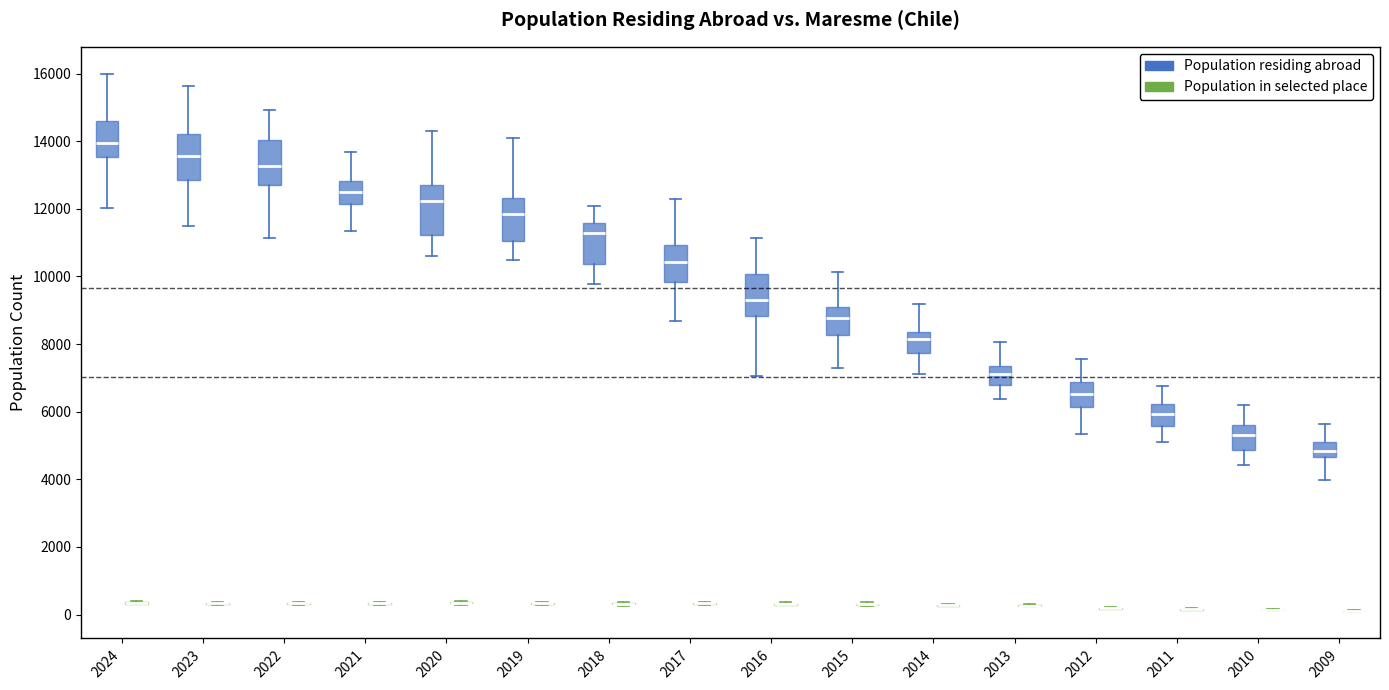

Reading left to right, read every box against the y-axis: the position of its median line, the range the box covers, and the ends of its whiskers. The values are not printed on the chart, so give them approximately, as read against the axis.

2024 (Population residing abroad): median 14000, box 13600 to 14600, whiskers 12000 to 16000
2024 (Population in selected place): box collapsed to a line at 400, whiskers 400 to 400
2023 (Population residing abroad): median 13600, box 12800 to 14200, whiskers 11400 to 15600
2023 (Population in selected place): box collapsed to a line at 400, whiskers 200 to 400
2022 (Population residing abroad): median 13200, box 12800 to 14000, whiskers 11200 to 15000
2022 (Population in selected place): box collapsed to a line at 400, whiskers 200 to 400
2021 (Population residing abroad): median 12400, box 12200 to 12800, whiskers 11400 to 13600
2021 (Population in selected place): box collapsed to a line at 400, whiskers 200 to 400
2020 (Population residing abroad): median 12200, box 11200 to 12800, whiskers 10600 to 14200
2020 (Population in selected place): box collapsed to a line at 400, whiskers 200 to 400
2019 (Population residing abroad): median 11800, box 11000 to 12400, whiskers 10400 to 14200
2019 (Population in selected place): box collapsed to a line at 400, whiskers 200 to 400
2018 (Population residing abroad): median 11200, box 10400 to 11600, whiskers 9800 to 12000
2018 (Population in selected place): box collapsed to a line at 400, whiskers 200 to 400
2017 (Population residing abroad): median 10400, box 9800 to 11000, whiskers 8600 to 12200
2017 (Population in selected place): box collapsed to a line at 400, whiskers 200 to 400
2016 (Population residing abroad): median 9200, box 8800 to 10000, whiskers 7000 to 11200
2016 (Population in selected place): box collapsed to a line at 400, whiskers 200 to 400
2015 (Population residing abroad): median 8800, box 8200 to 9200, whiskers 7400 to 10200
2015 (Population in selected place): box collapsed to a line at 400, whiskers 200 to 400
2014 (Population residing abroad): median 8200, box 7800 to 8400, whiskers 7200 to 9200
2014 (Population in selected place): box collapsed to a line at 200, whiskers 200 to 400
2013 (Population residing abroad): median 7200, box 6800 to 7400, whiskers 6400 to 8000
2013 (Population in selected place): box collapsed to a line at 200, whiskers 200 to 400
2012 (Population residing abroad): median 6600, box 6200 to 6800, whiskers 5400 to 7600
2012 (Population in selected place): box collapsed to a line at 200, whiskers 200 to 200
2011 (Population residing abroad): median 6000, box 5600 to 6200, whiskers 5000 to 6800
2011 (Population in selected place): box collapsed to a line at 200, whiskers 200 to 200
2010 (Population residing abroad): median 5200, box 4800 to 5600, whiskers 4400 to 6200
2010 (Population in selected place): box collapsed to a line at 200, whiskers 200 to 200
2009 (Population residing abroad): median 4800, box 4600 to 5200, whiskers 4000 to 5600
2009 (Population in selected place): box collapsed to a line at 200, whiskers 0 to 200